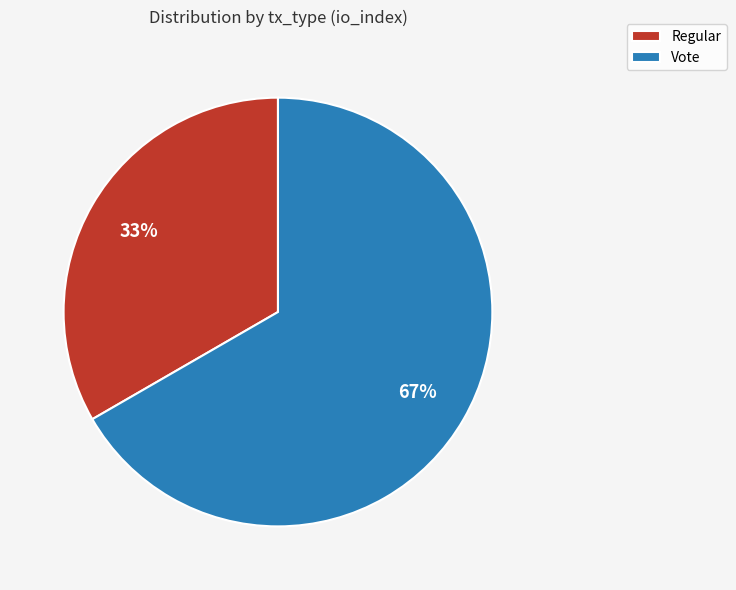

Approximately how many times larger is the value at Vote compared to Regular?

2.0